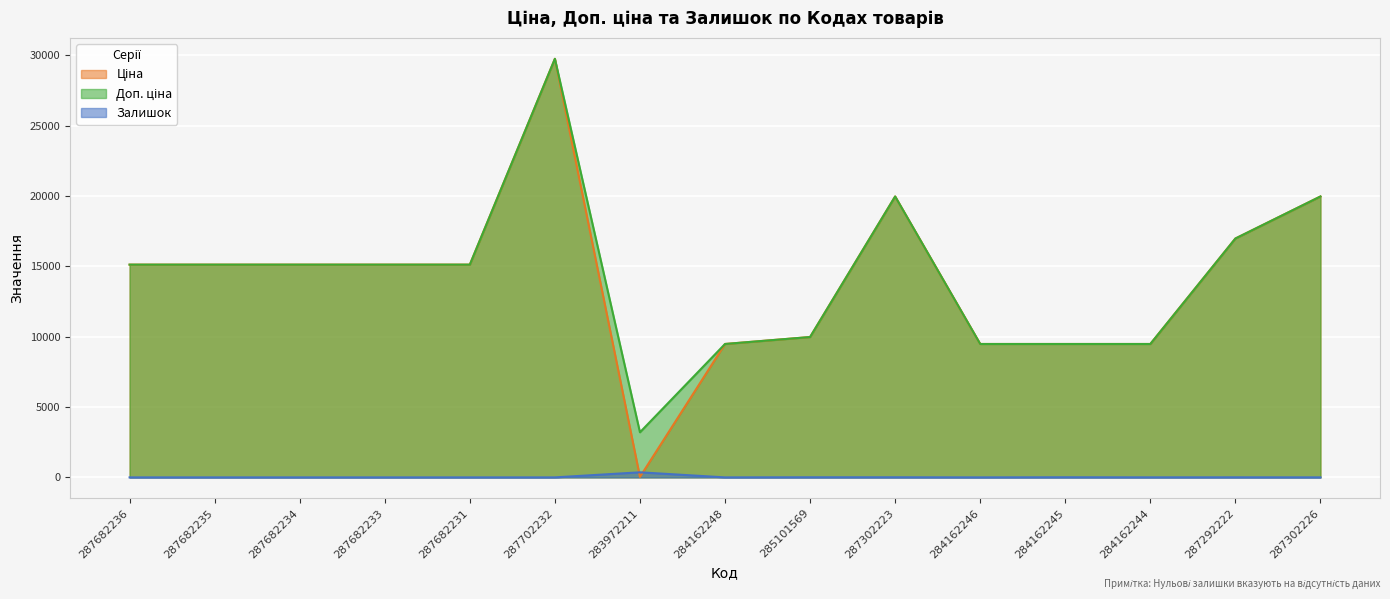

What is the difference between the highest and lowest values at 287682233?

15120.0